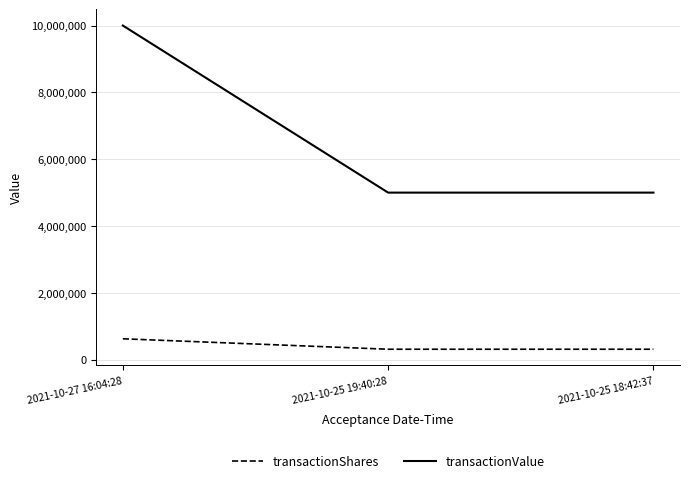

What position from the left is 2021-10-25 18:42:37?

3